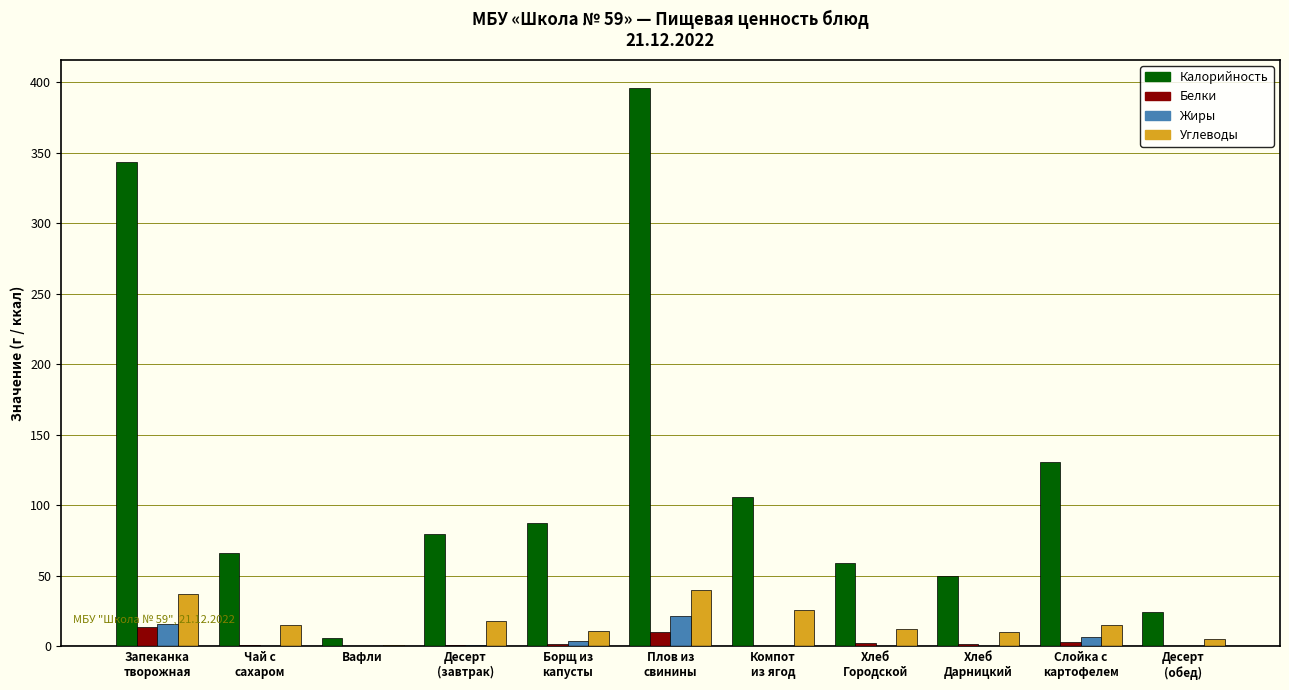

Between Десерт
(завтрак) and Хлеб
Городской, which series saw the biggest shift?

Калорийность